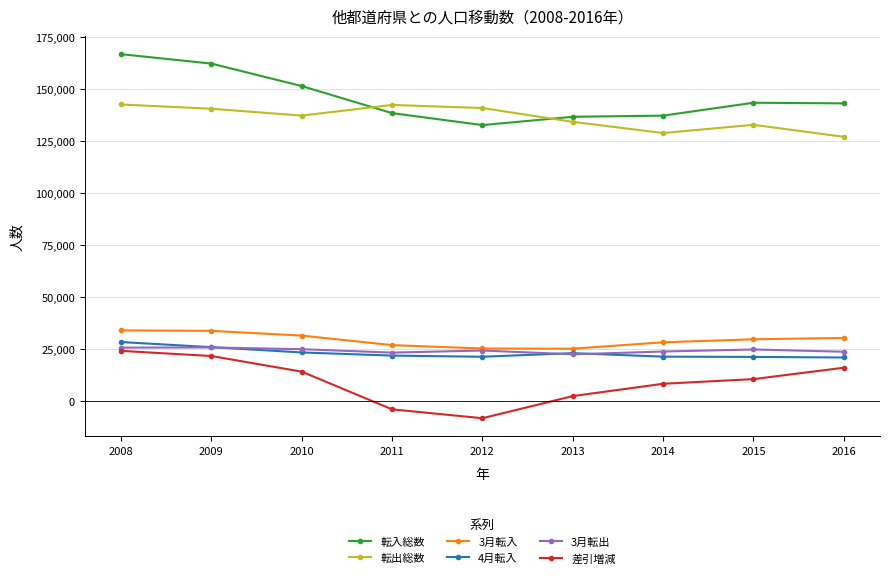

Between 2010 and 2016, which series saw the biggest shift?

転出総数